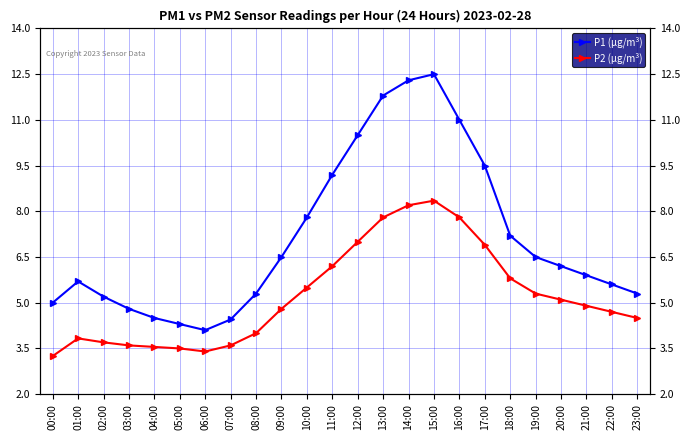

What position from the left is 04:00?

5